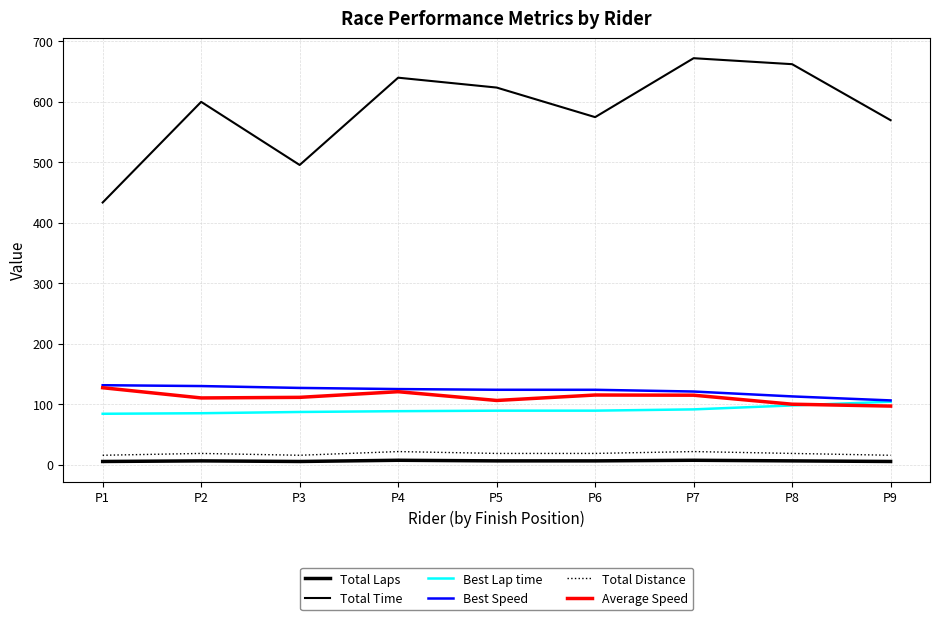

At which label does Total Laps reach its peak?

P4